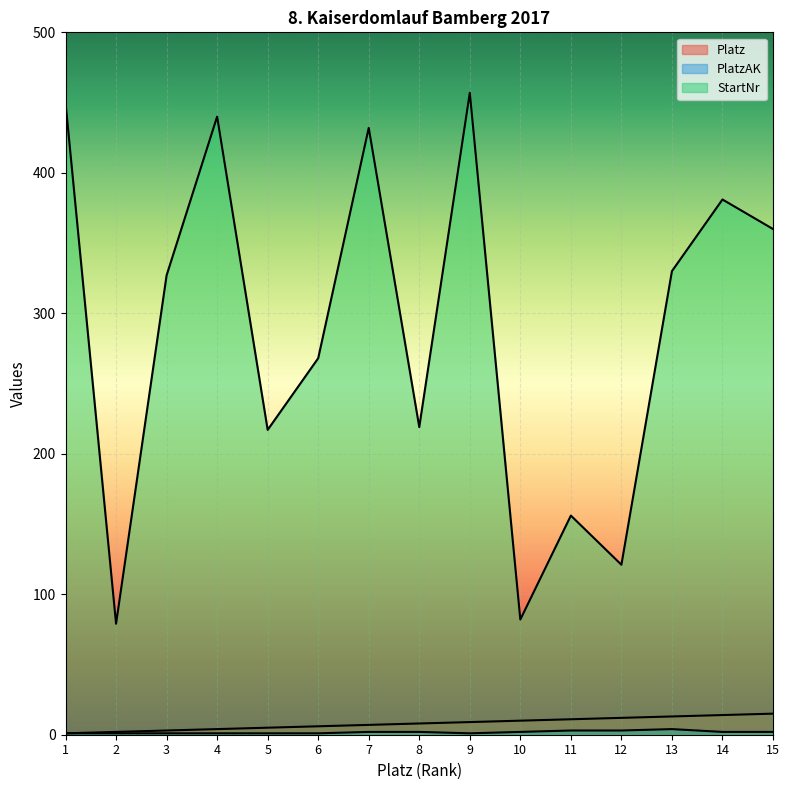

What is the difference between the maximum and minimum values in the Platz series?

14